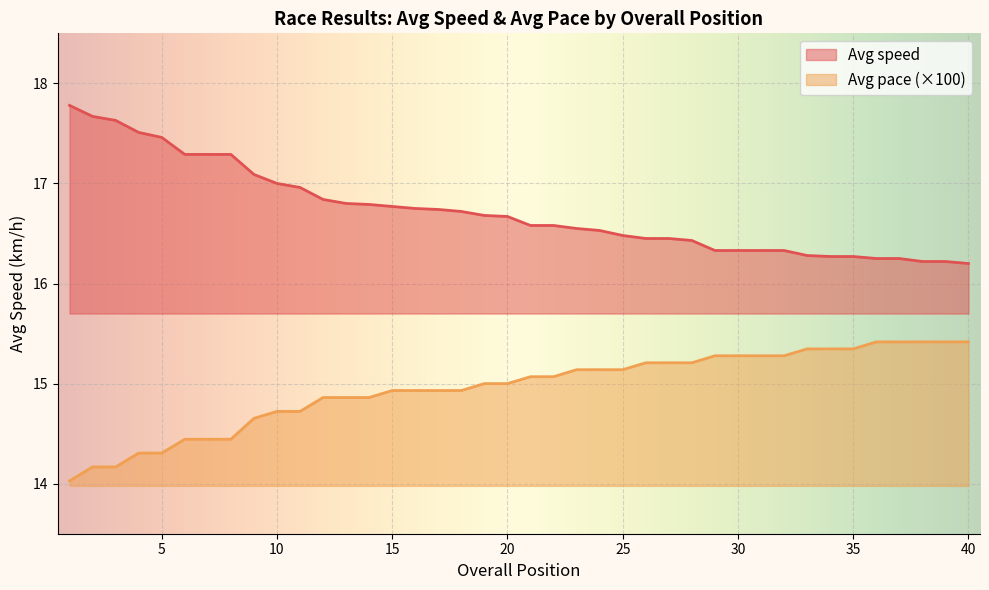

True or false: Avg pace and Avg speed cross at least once.

False